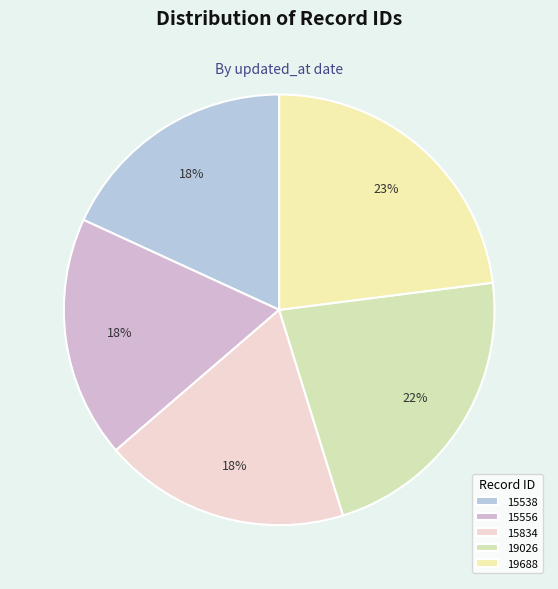

Which category has the biggest portion of the pie?

19688